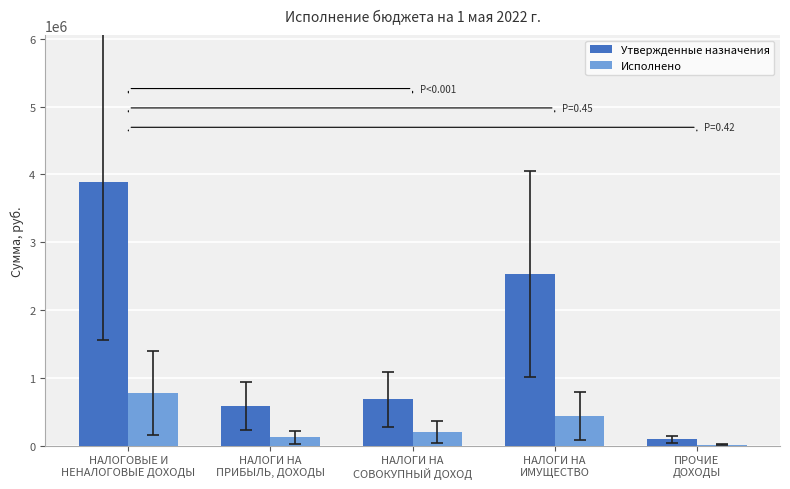

How many series are shown in this chart?

2